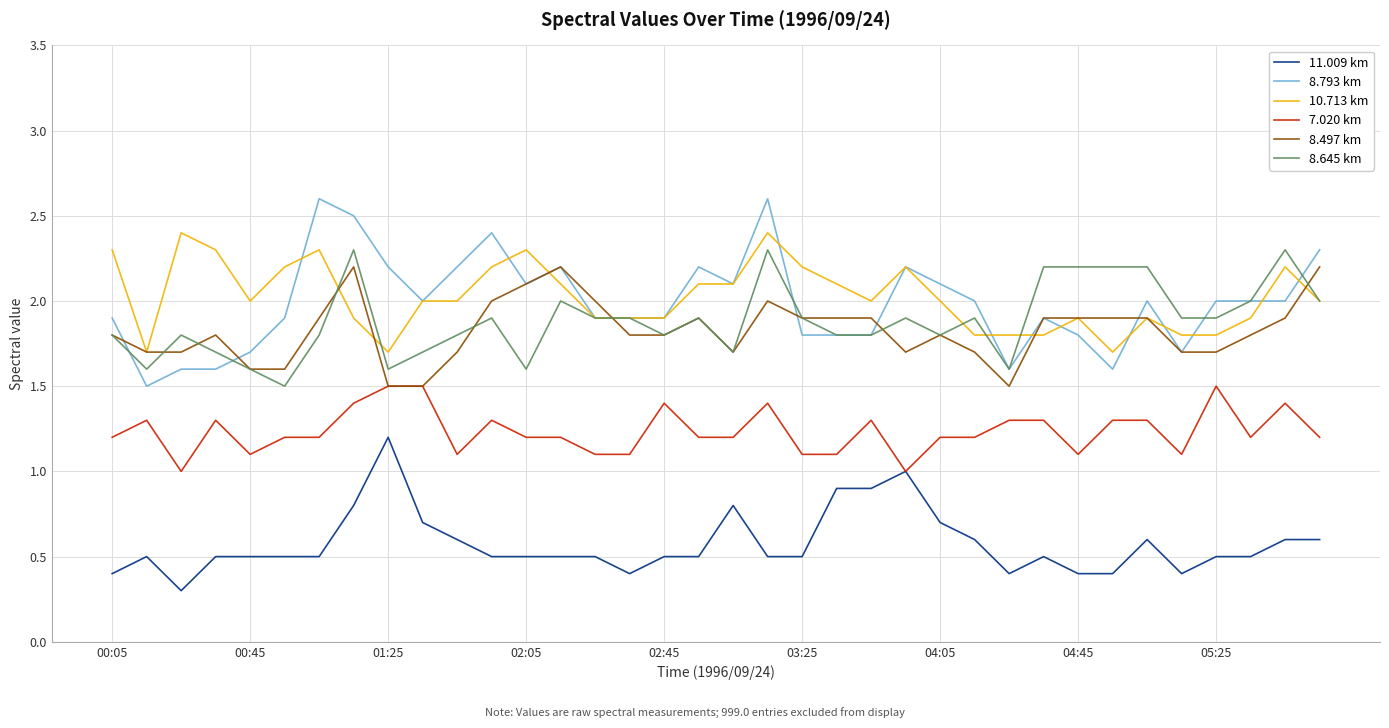

Count the 8.645 km values in the range 1 to 2.

29